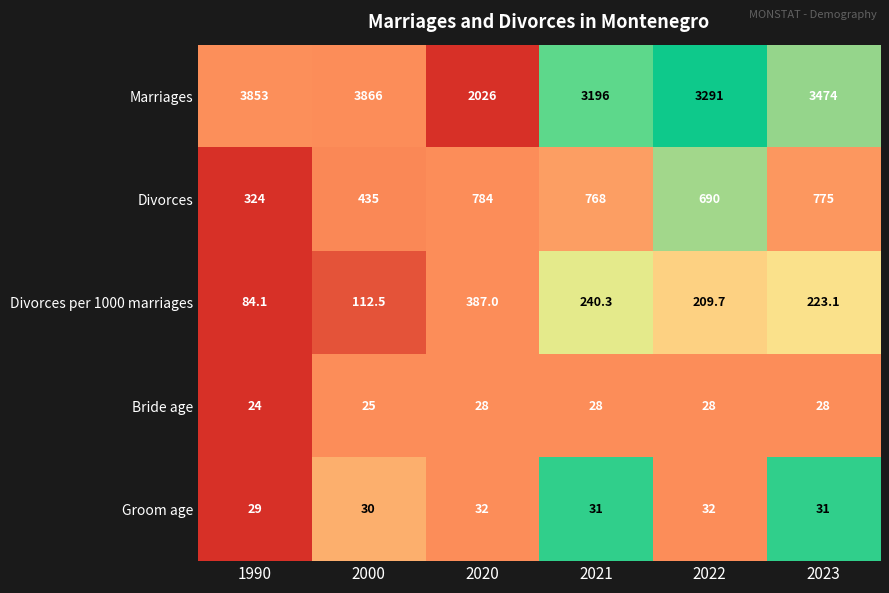

Which label corresponds to the smallest value in the chart?

1990